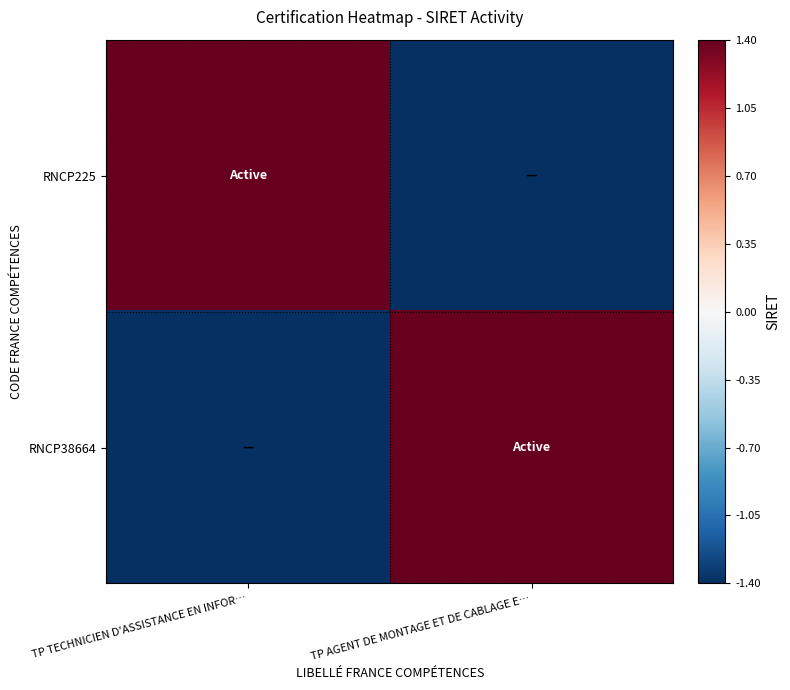

Between TP TECHNICIEN D'ASSISTANCE EN INFOR… and TP AGENT DE MONTAGE ET DE CABLAGE E…, which series saw the biggest shift?

RNCP225